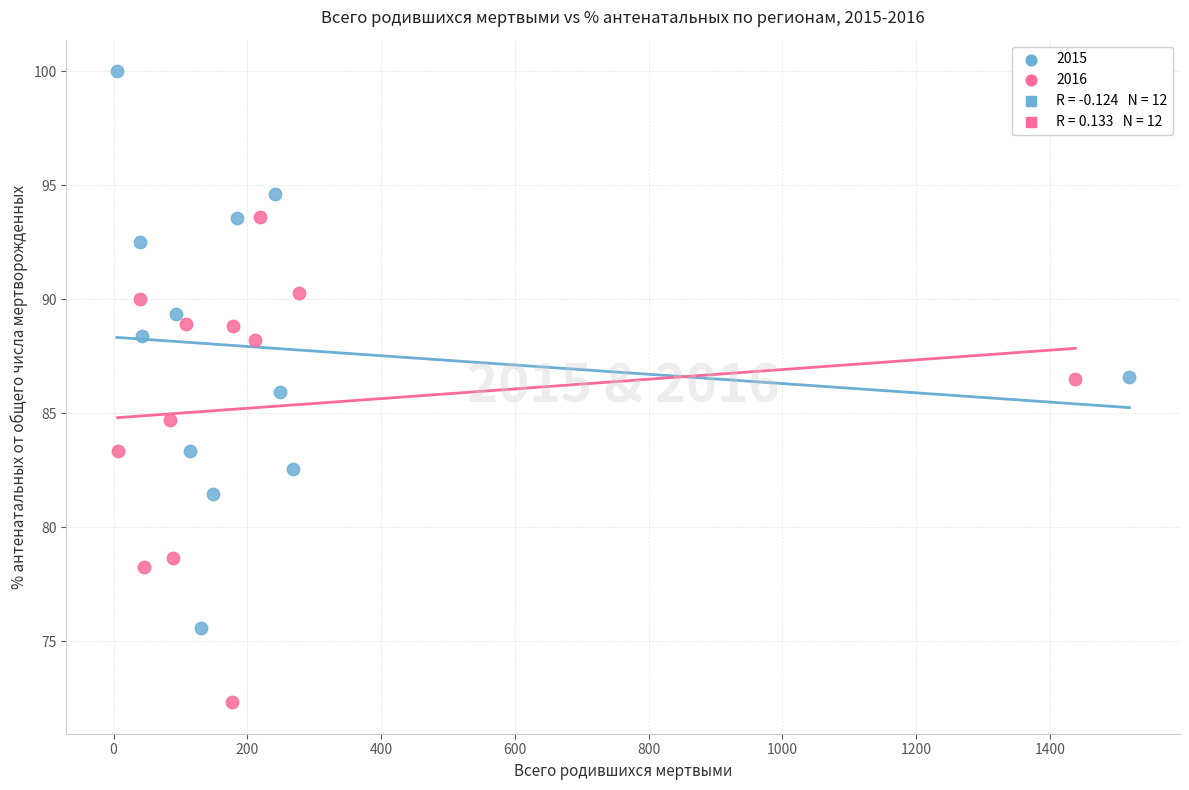

Which series has the largest Y range (max minus min)?

2015